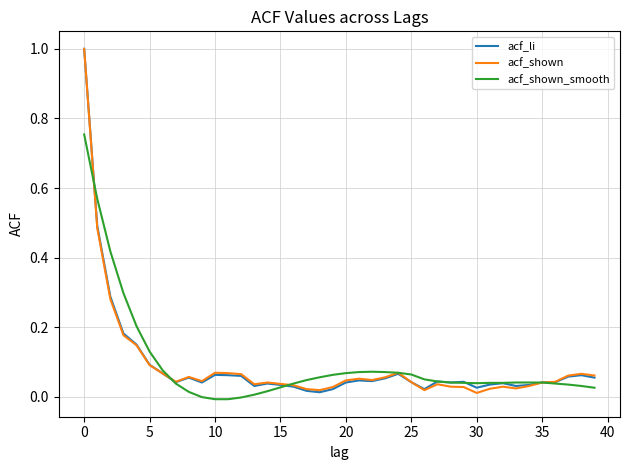

Reading left to right, transcribe all the data shown in this chart.

acf_li: 1.0	0.5	0.3	0.2	0.1	0.1	0.1	0.0	0.1	0.0	0.1	0.1	0.1	0.0	0.0	0.0	0.0	0.0	0.0	0.0	0.0	0.0	0.0	0.1	0.1	0.0	0.0	0.0	0.0	0.0	0.0	0.0	0.0	0.0	0.0	0.0	0.0	0.1	0.1	0.1
acf_shown: 1.0	0.5	0.3	0.2	0.1	0.1	0.1	0.0	0.1	0.0	0.1	0.1	0.1	0.0	0.0	0.0	0.0	0.0	0.0	0.0	0.0	0.1	0.0	0.1	0.1	0.0	0.0	0.0	0.0	0.0	0.0	0.0	0.0	0.0	0.0	0.0	0.0	0.1	0.1	0.1
acf_shown_smooth: 0.8	0.6	0.4	0.3	0.2	0.1	0.1	0.0	0.0	-0.0	-0.0	-0.0	-0.0	0.0	0.0	0.0	0.0	0.0	0.1	0.1	0.1	0.1	0.1	0.1	0.1	0.1	0.1	0.0	0.0	0.0	0.0	0.0	0.0	0.0	0.0	0.0	0.0	0.0	0.0	0.0